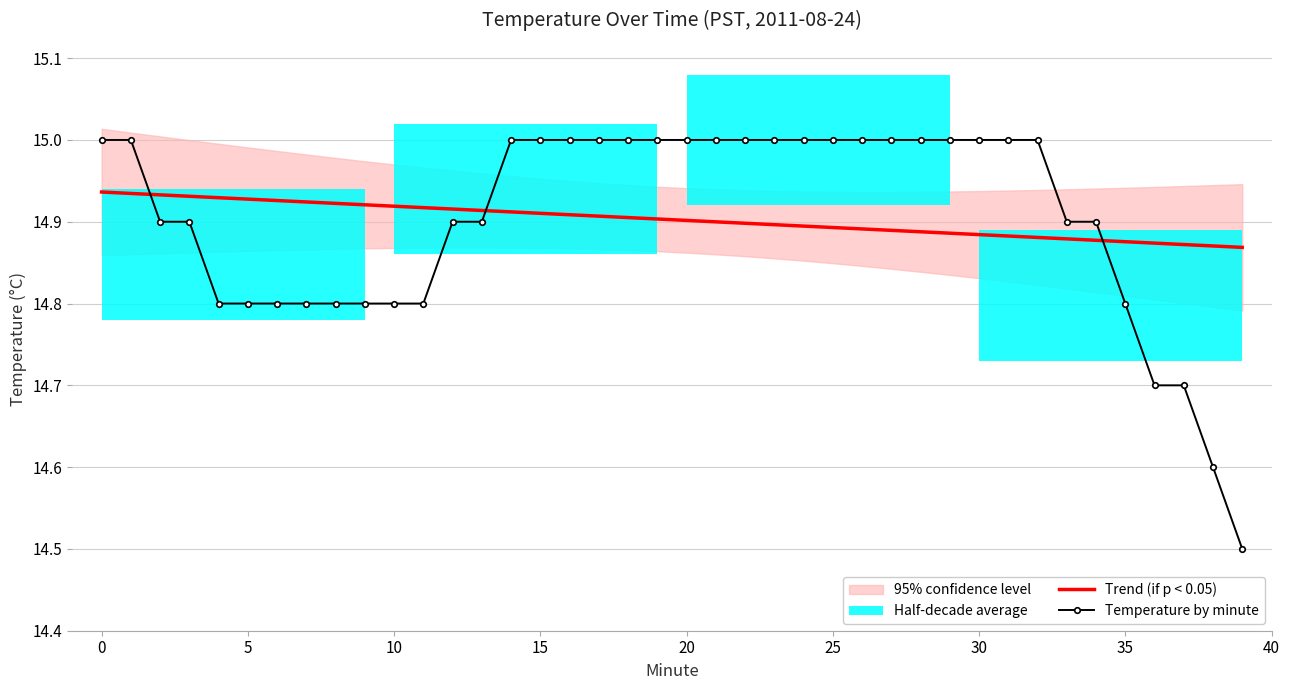

What is the average value of the Trend (if p < 0.05) series?

14.9